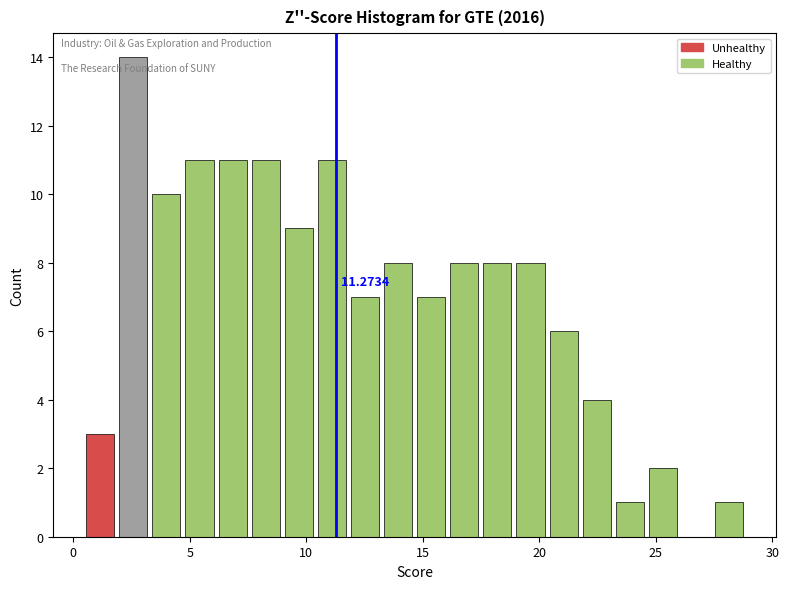

Read against the x-axis, roughly where is the centre of the tallest bar?

2.5